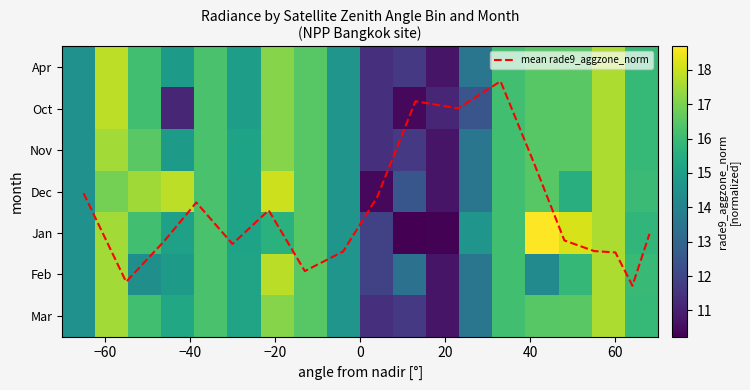

Rank the series by their maximum value, from highest to lowest.

Jan, Dec, Apr, Oct, Feb, Nov, Mar, mean rade9_aggzone_norm